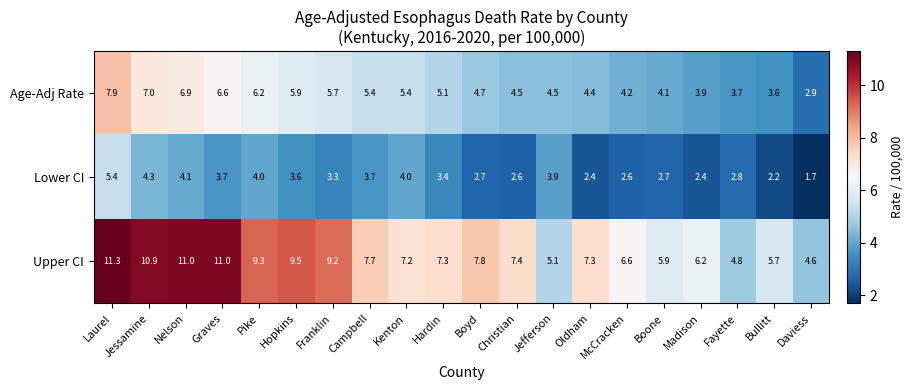

Count the number of data series in this chart.

3